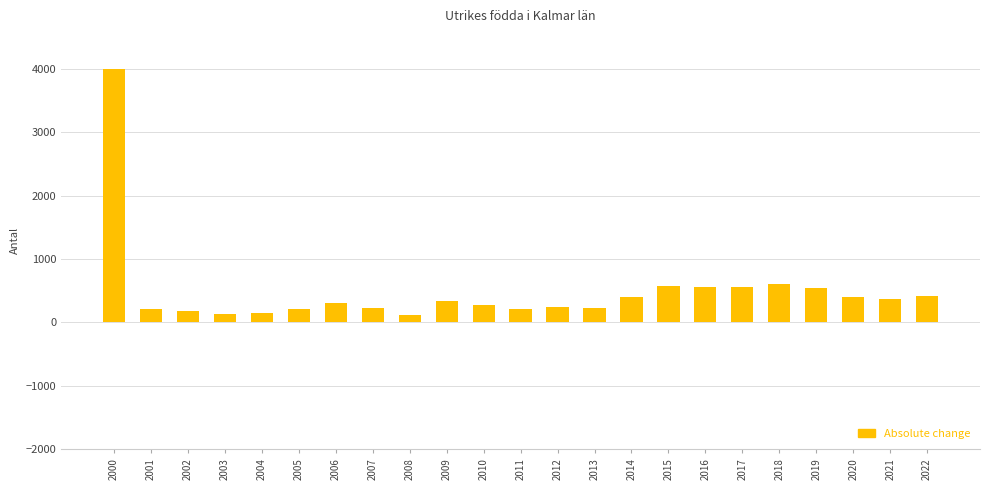

What is the change in value from 2000 to 2006?

-3682